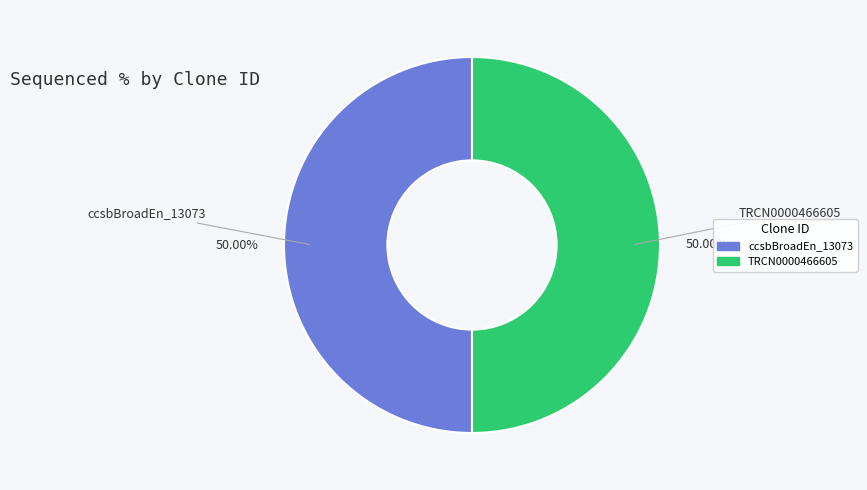

Is the sum of ccsbBroadEn_13073 and TRCN0000466605 greater than half?

Yes